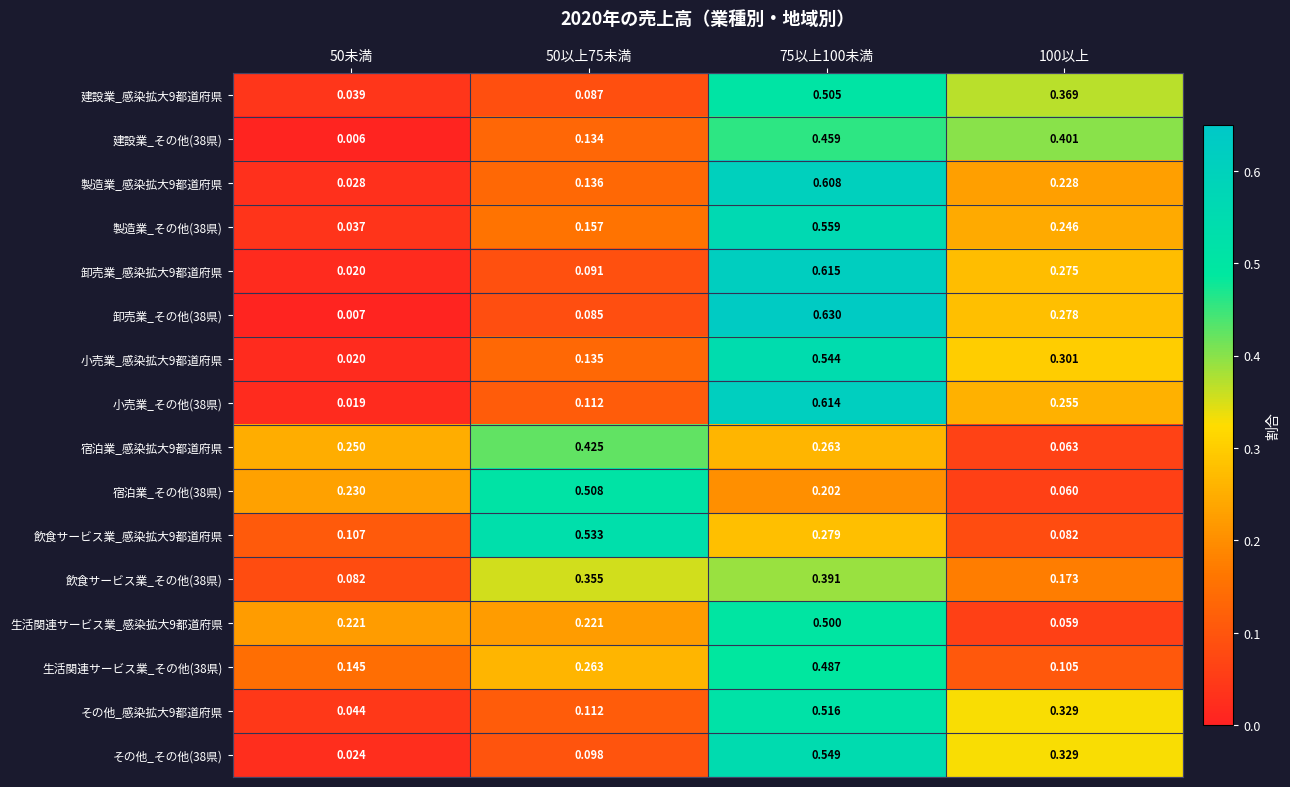

Is the value of 宿泊業_感染拡大9都道府県 at 100以上 greater than the value of 卸売業_その他(38県) at 50以上75未満?

No